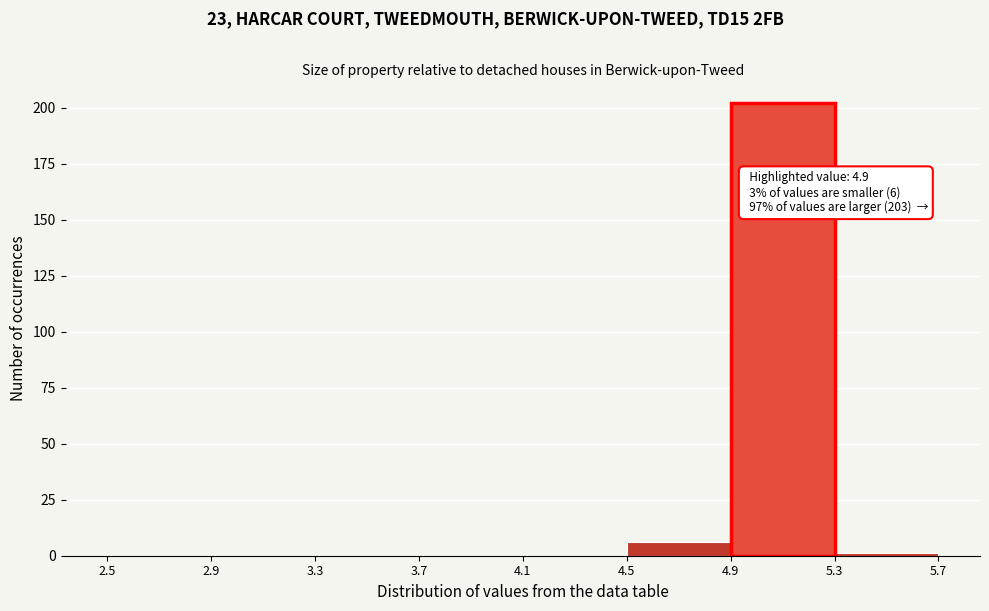

Which range on the x-axis has the tallest bar?

4.9 to 5.3